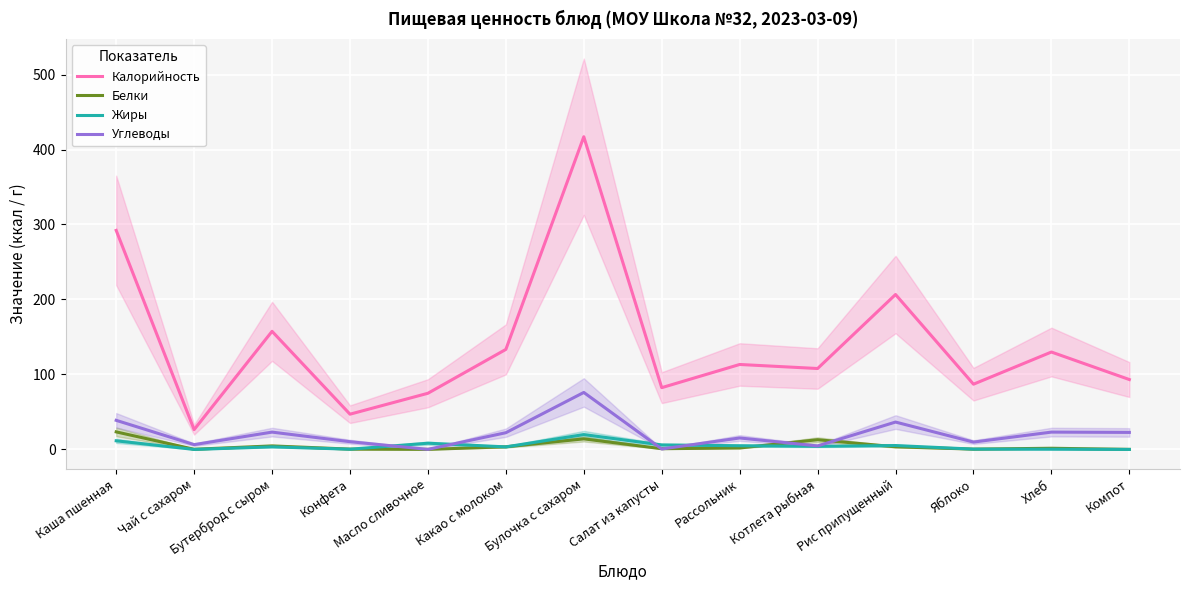

Reading left to right, transcribe all the data shown in this chart.

Калорийность: Каша пшенная=292.1	Чай с сахаром=26.4	Бутерброд с сыром=157.5	Конфета=47.0	Масло сливочное=74.9	Какао с молоком=133.4	Булочка с сахаром=417.0	Салат из капусты=82.4	Рассольник=113.3	Котлета рыбная=107.9	Рис припущенный=206.6	Яблоко=87.0	Хлеб=129.9	Компот=93.2
Белки: Каша пшенная=23.4	Чай с сахаром=0.2	Бутерброд с сыром=4.7	Конфета=0.4	Масло сливочное=0.1	Какао с молоком=3.5	Булочка с сахаром=14.1	Салат из капусты=1.0	Рассольник=2.0	Котлета рыбная=12.9	Рис припущенный=3.5	Яблоко=0.4	Хлеб=1.6	Компот=0.1
Жиры: Каша пшенная=11.5	Чай с сахаром=0.0	Бутерброд с сыром=3.5	Конфета=0.3	Масло сливочное=8.3	Какао с молоком=3.4	Булочка с сахаром=19.8	Салат из капусты=6.0	Рассольник=4.9	Котлета рыбная=4.2	Рис припущенный=5.2	Яблоко=0.4	Хлеб=0.3	Компот=0.0
Углеводы: Каша пшенная=38.8	Чай с сахаром=6.4	Бутерброд с сыром=23.1	Конфета=10.3	Масло сливочное=0.1	Какао с молоком=22.3	Булочка с сахаром=76.0	Салат из капусты=0.6	Рассольник=15.3	Котлета рыбная=4.7	Рис припущенный=36.5	Яблоко=9.8	Хлеб=23.1	Компот=22.7